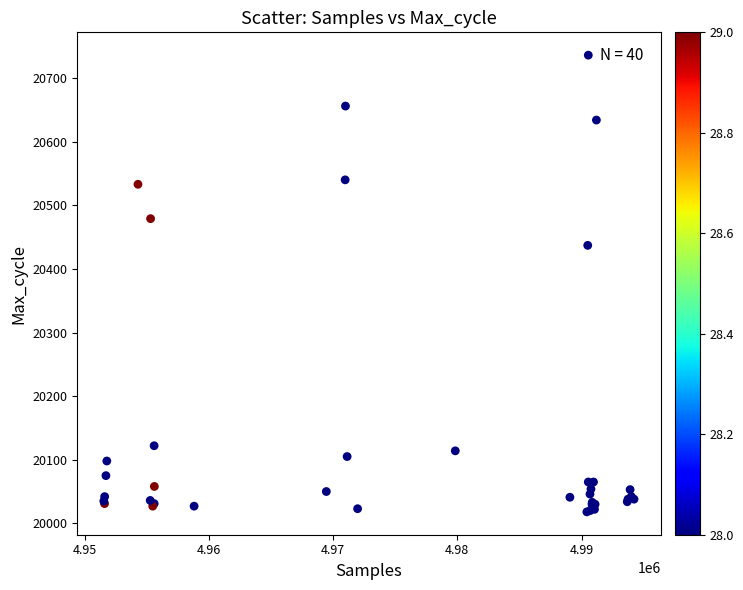

What Y value in the scatter plot is closest to 20377?

20437